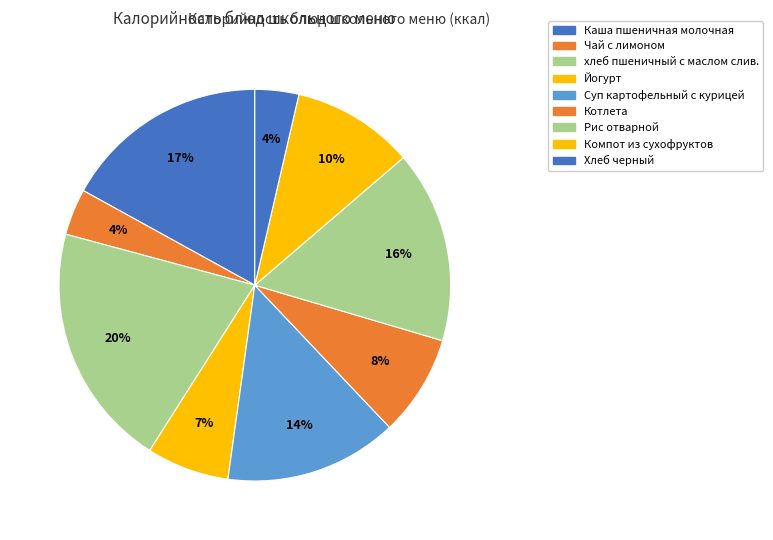

What is the largest slice in the pie chart?

хлеб пшеничный с маслом слив.